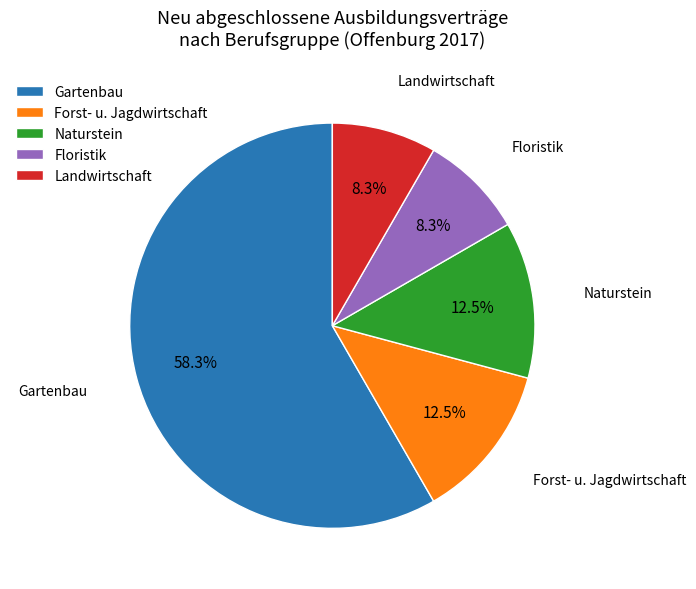

Combined, do Floristik and Forst- u. Jagdwirtschaft account for over 50%?

No